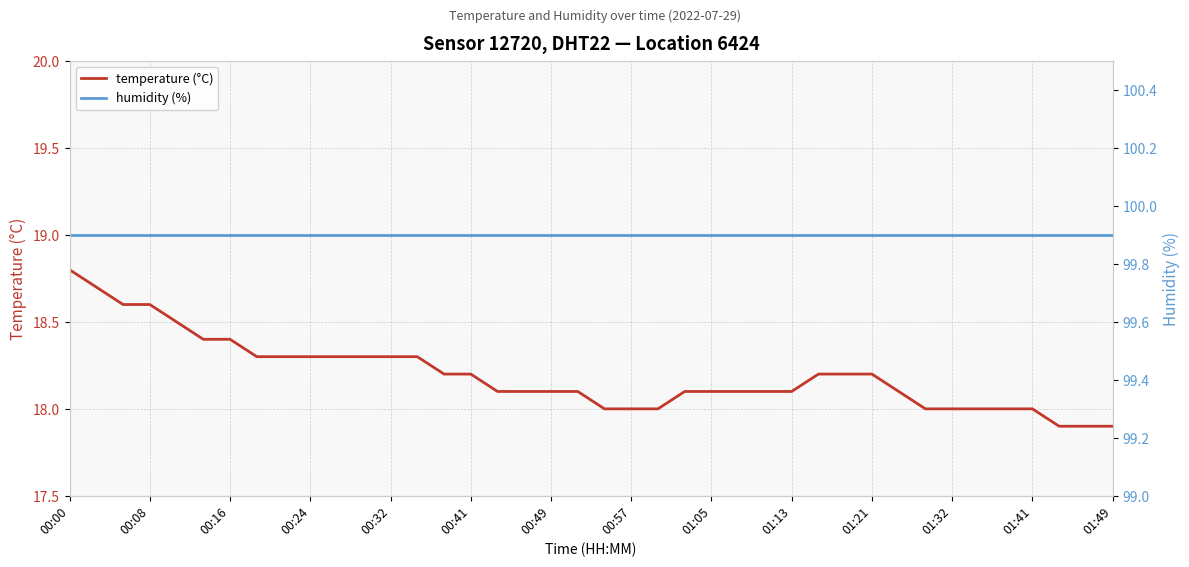

At how many categories does at least one series exceed 66?

40